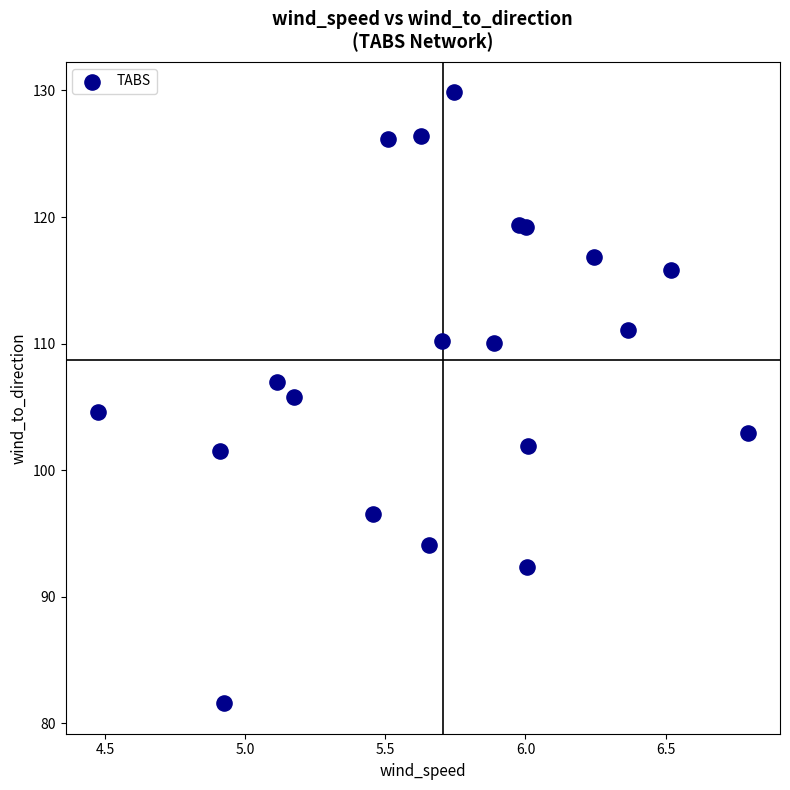

What is the range of Y values (max minus min)?

48.3